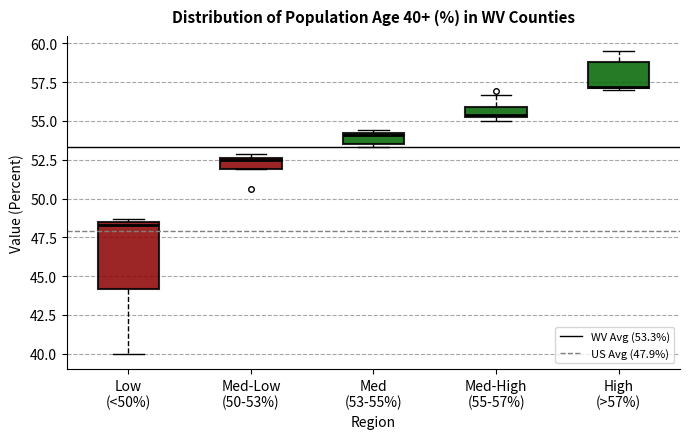

Comparing the boxes themselves (not the whiskers), which one is the tallest?

Low (<50%)